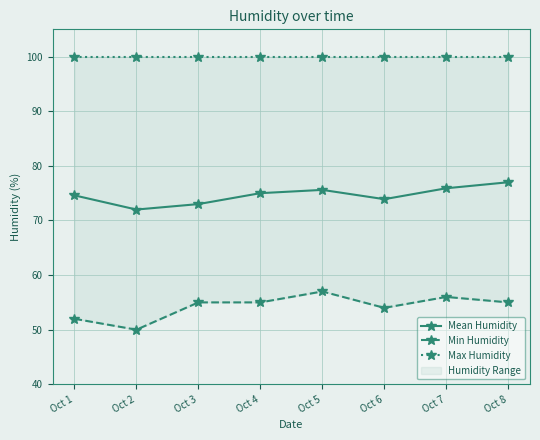

How many lines are shown in the chart?

3